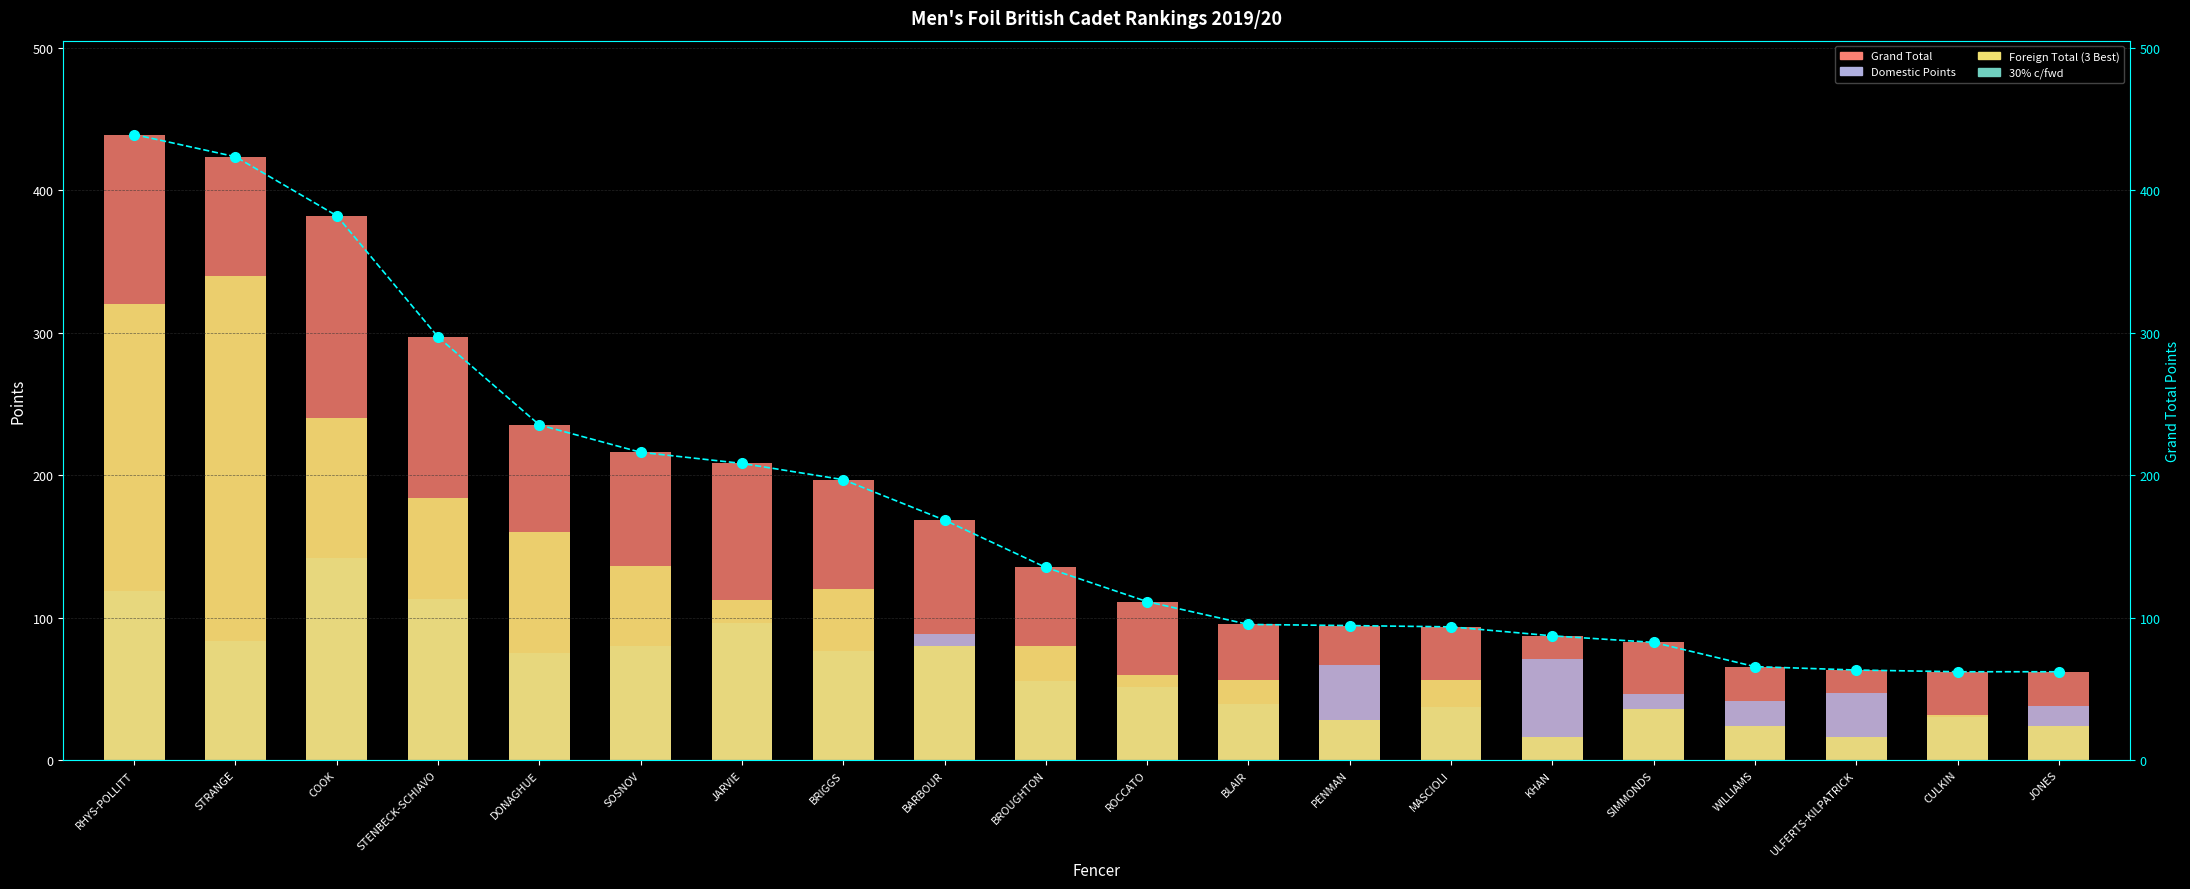

Which category has the highest value in the 30% c/fwd series?

RHYS-POLLITT